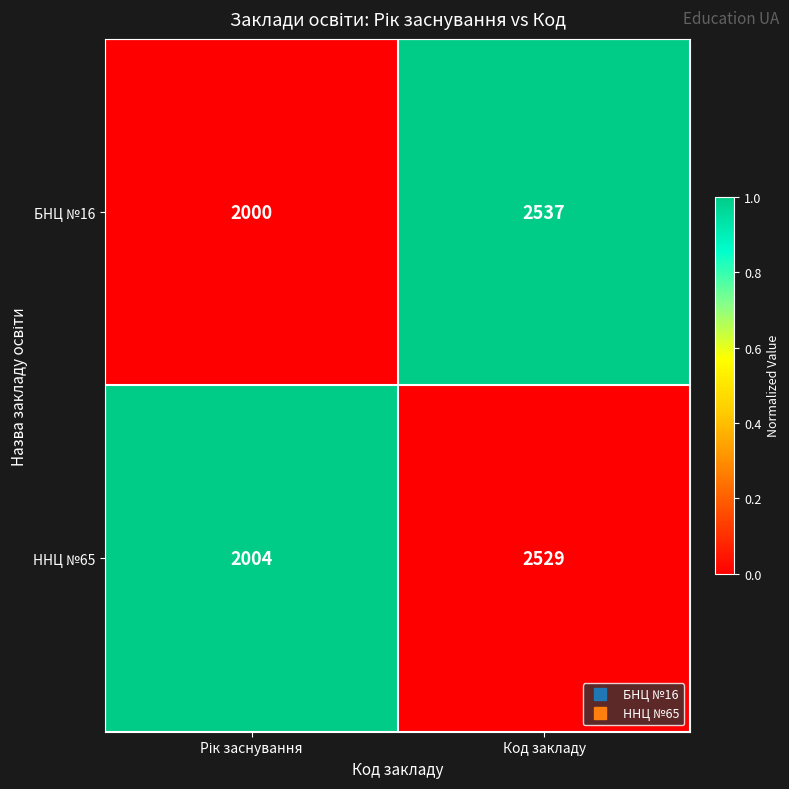

Is it true that ННЦ №65 equals 892 at Код закладу?

False